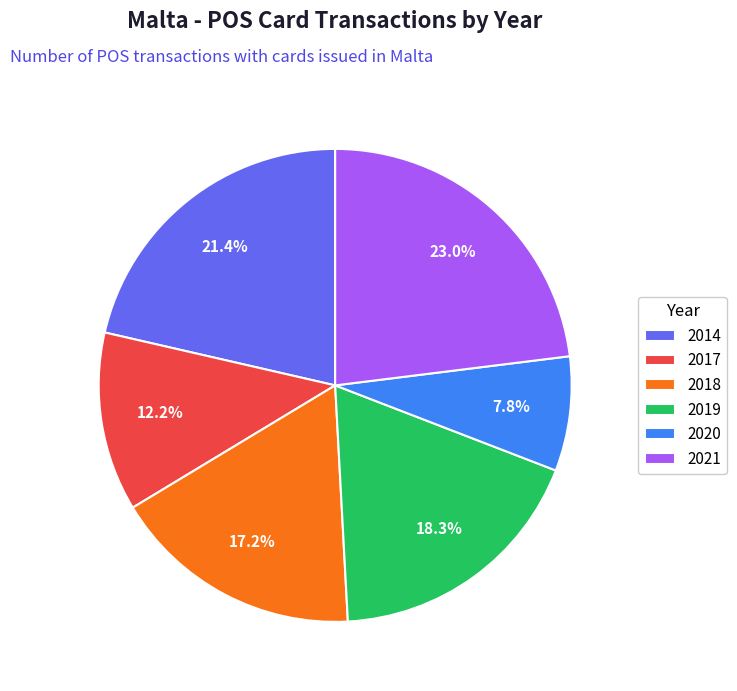

To the nearest percent, what is the average slice percentage?

17%